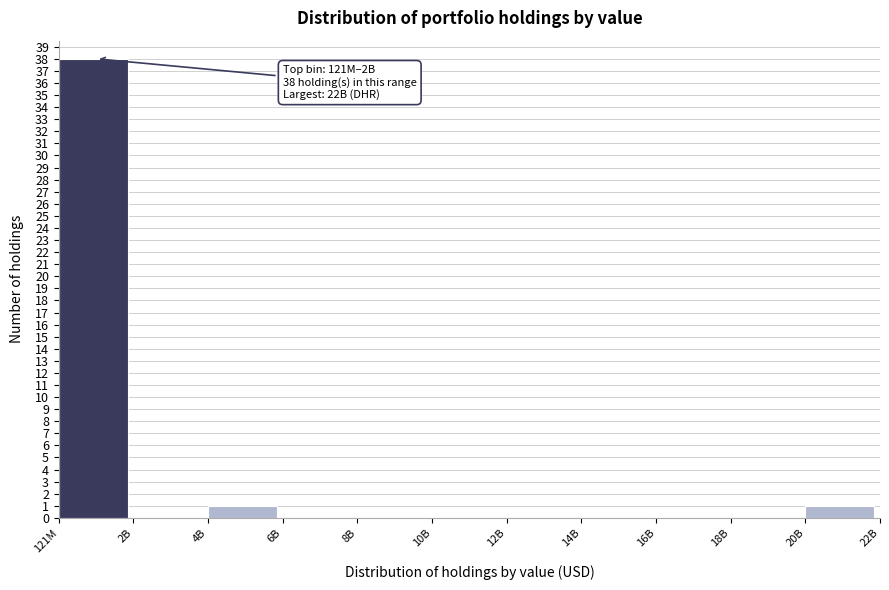

Reading left to right, what are all the values shown in this chart?

121M=38	2B=0	4B=1	6B=0	8B=0	10B=0	12B=0	14B=0	16B=0	18B=0	20B=1